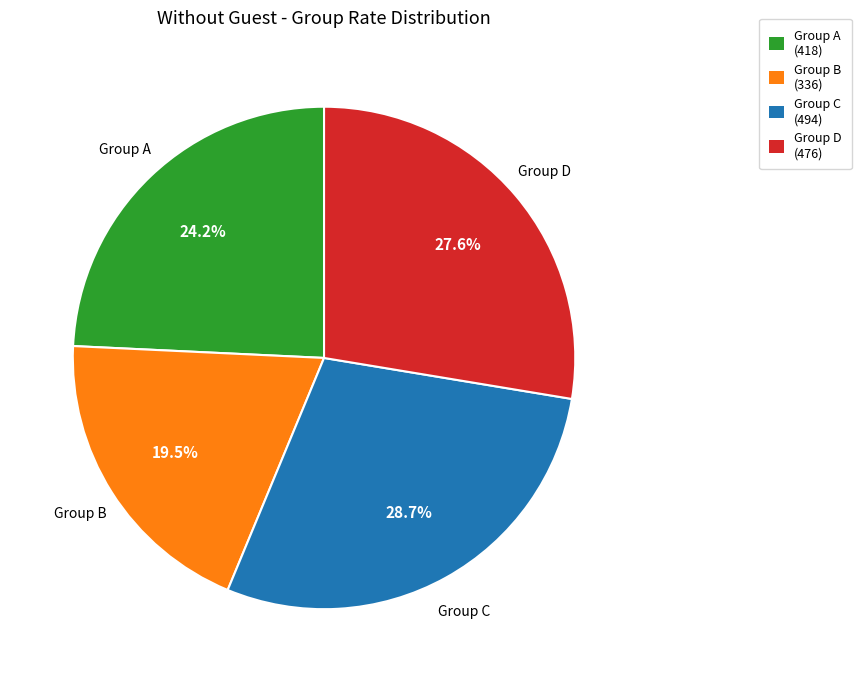

To the nearest percent, what is the difference between the largest and smallest slice percentages?

9%